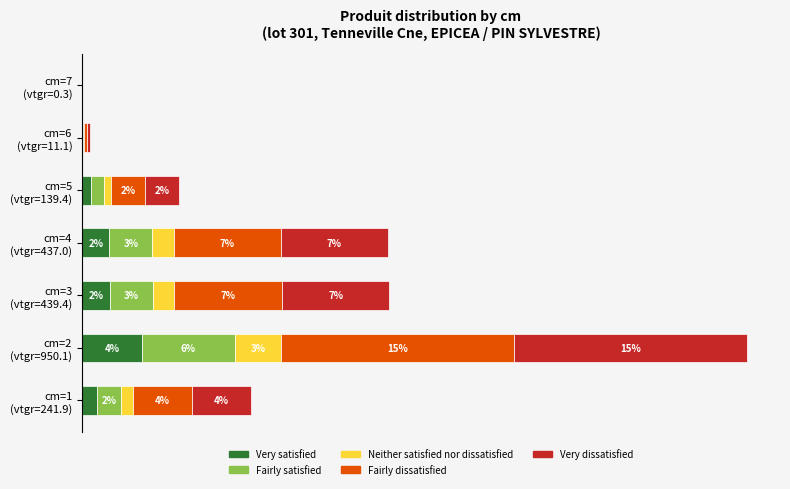

What are all the series names shown in the legend?

Very satisfied, Fairly satisfied, Neither satisfied nor dissatisfied, Fairly dissatisfied, Very dissatisfied